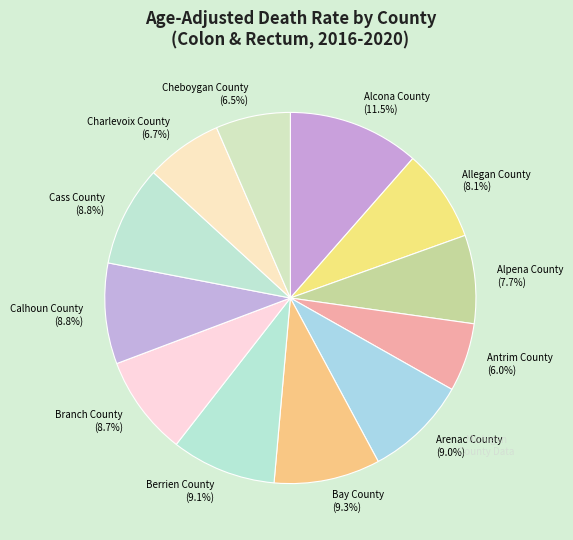

True or false: Cass County accounts for 1% of the total.

False